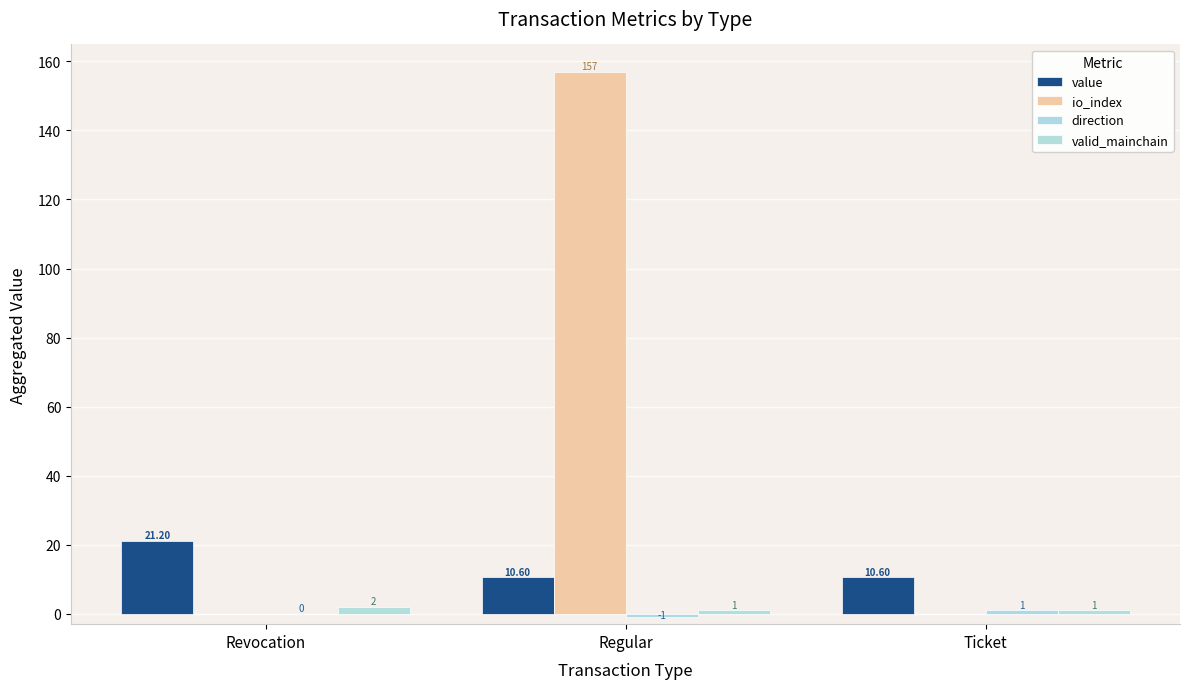

At which category is the sum across all series the highest?

Regular